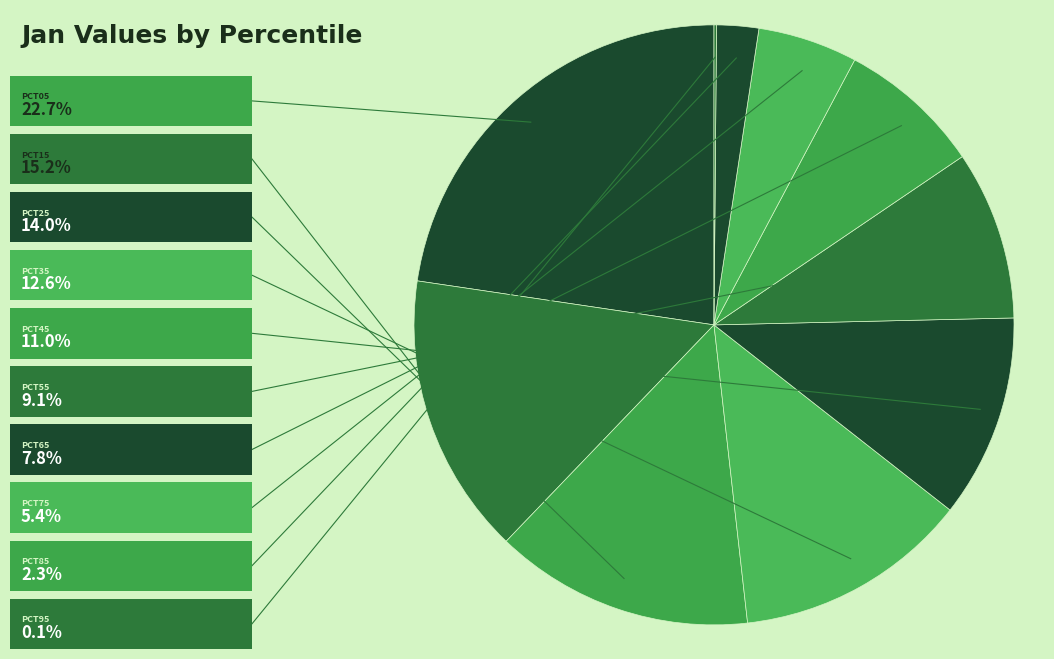

Which slice is the largest?

pct05